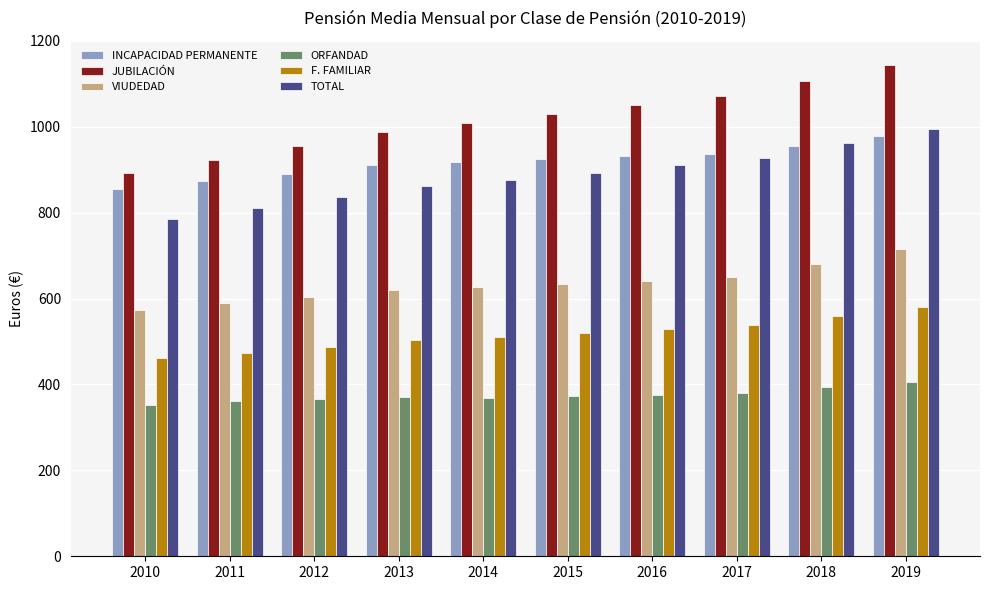

The TOTAL series shows 893.1 at 2015. True or false?

True